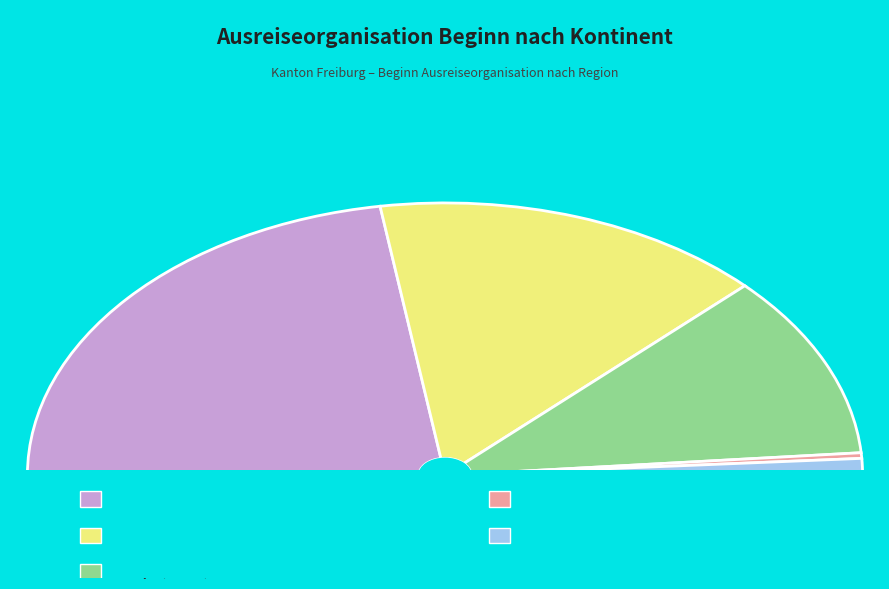

To the nearest percent, what is the combined percentage of Herkunft unbekannt and Europa?

24%